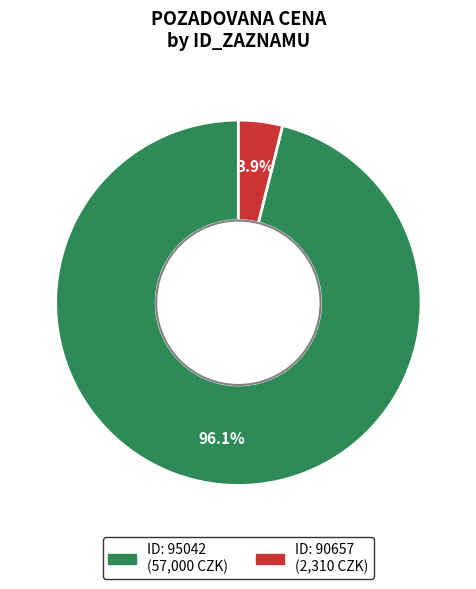

To the nearest percent, what is the average slice percentage?

50%